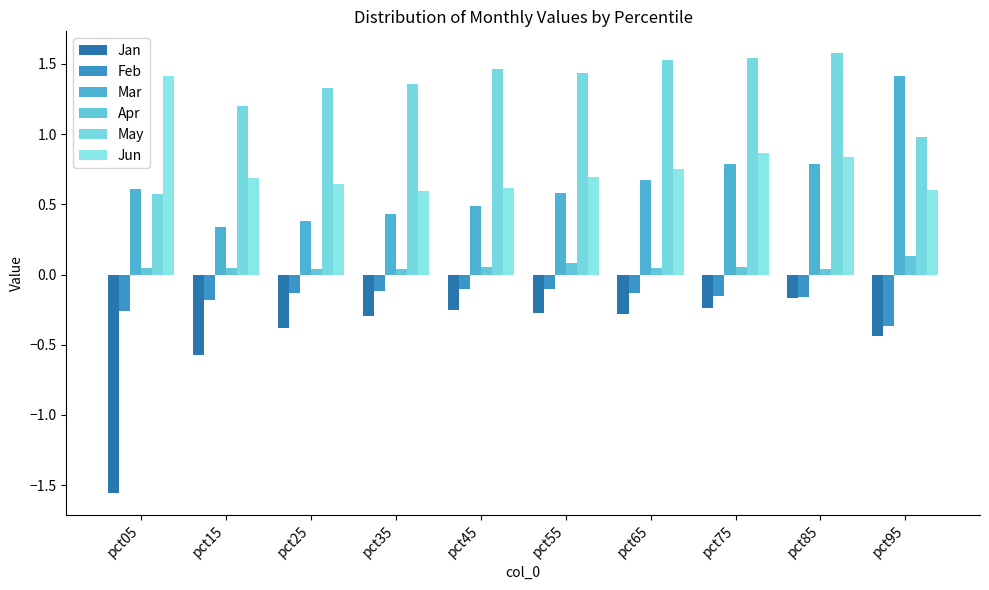

The value of Jun at pct35 is 0.6. True or false?

True